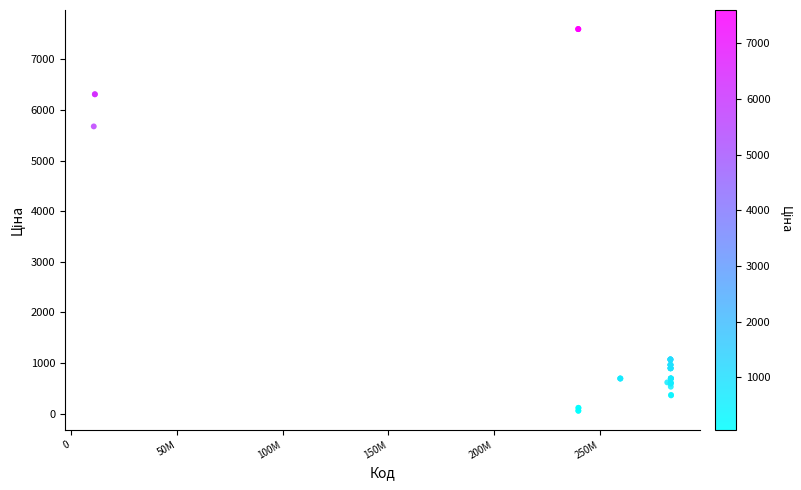

What Y value in the scatter plot is closest to 3826?

5673.8